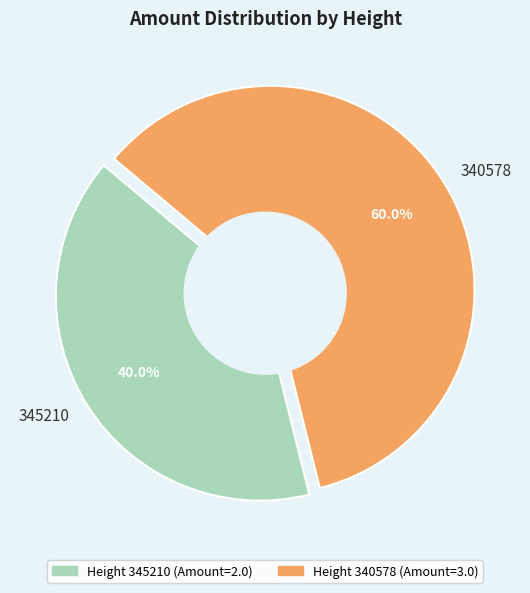

To the nearest percent, what percentage of the pie is 345210?

40%